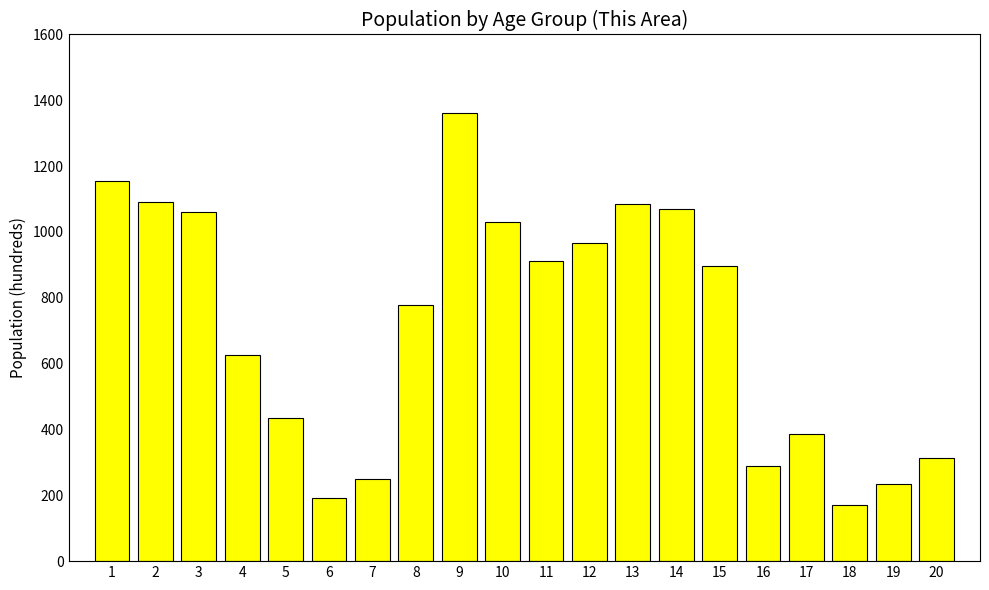

How many data points does each series have?

20